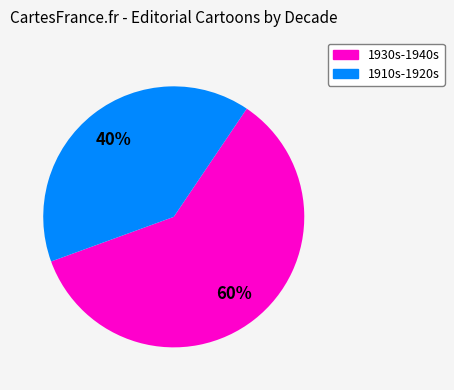

To the nearest percent, what is the difference between the largest and smallest slice percentages?

20%